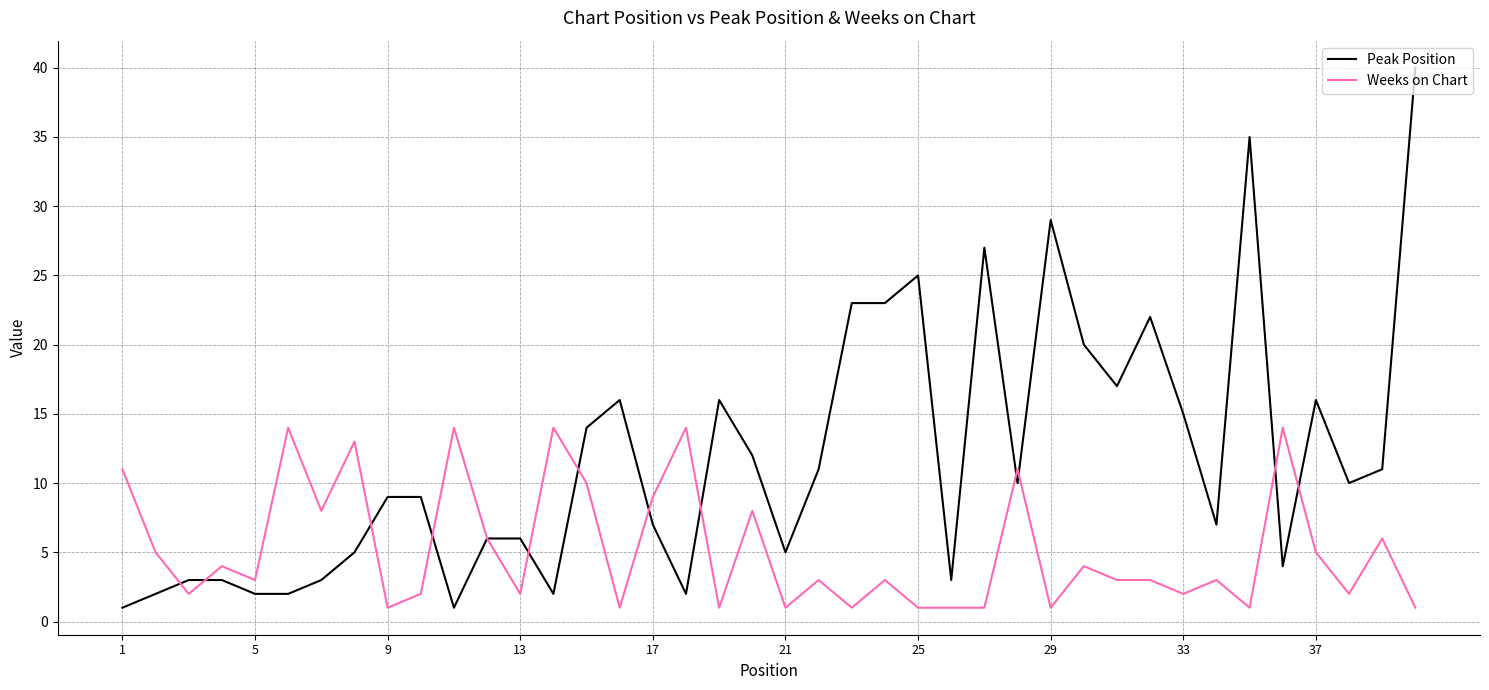

Rank the series by their maximum value, from highest to lowest.

Peak Position, Weeks on Chart